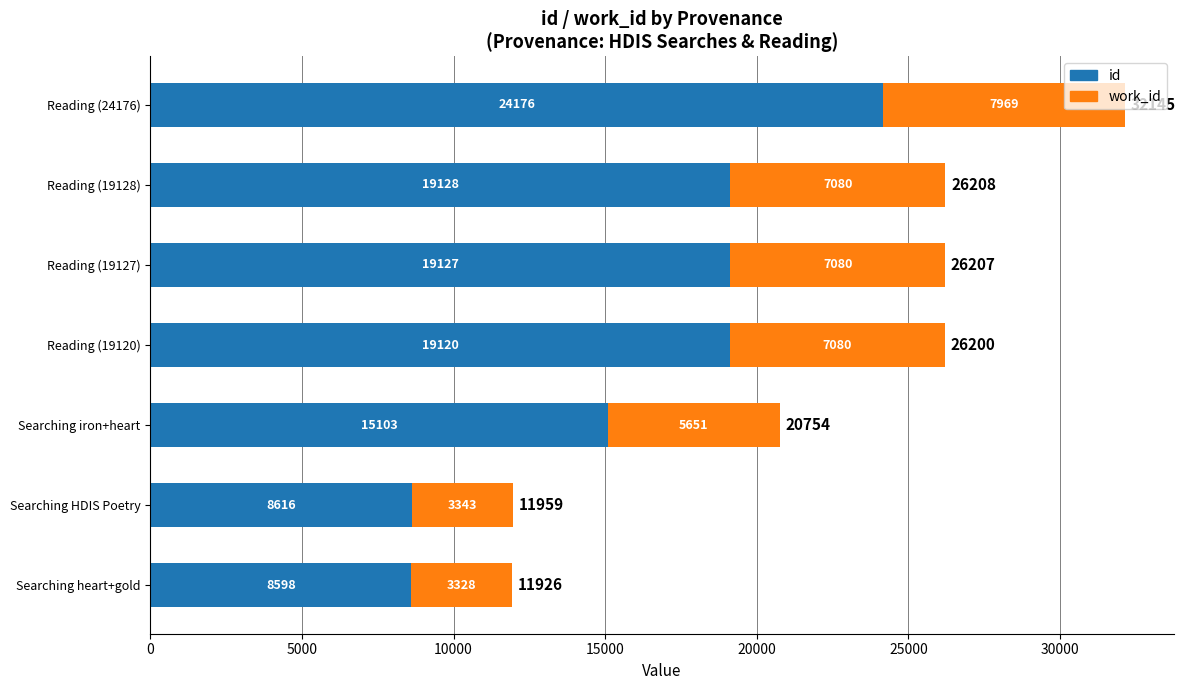

List the labels in order of id value, largest first.

Reading (24176), Reading (19128), Reading (19127), Reading (19120), Searching iron+heart, Searching HDIS Poetry, Searching heart+gold